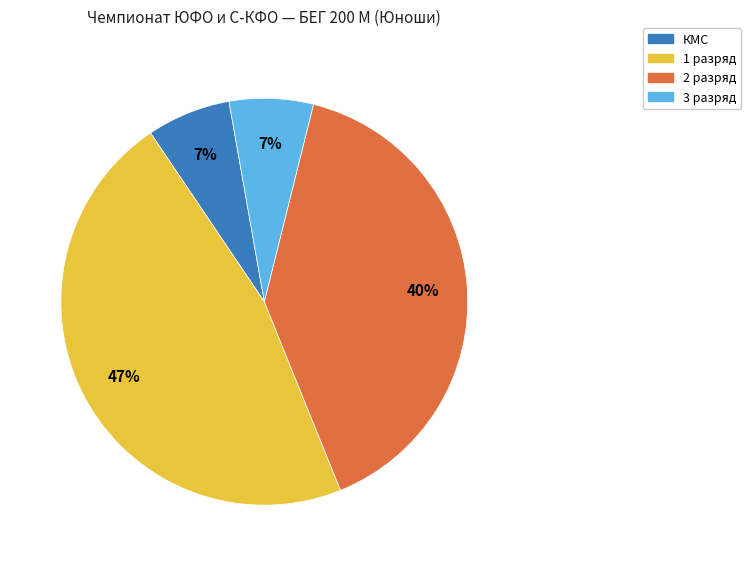

To the nearest percent, what is the difference between the largest and smallest slice percentages?

40%